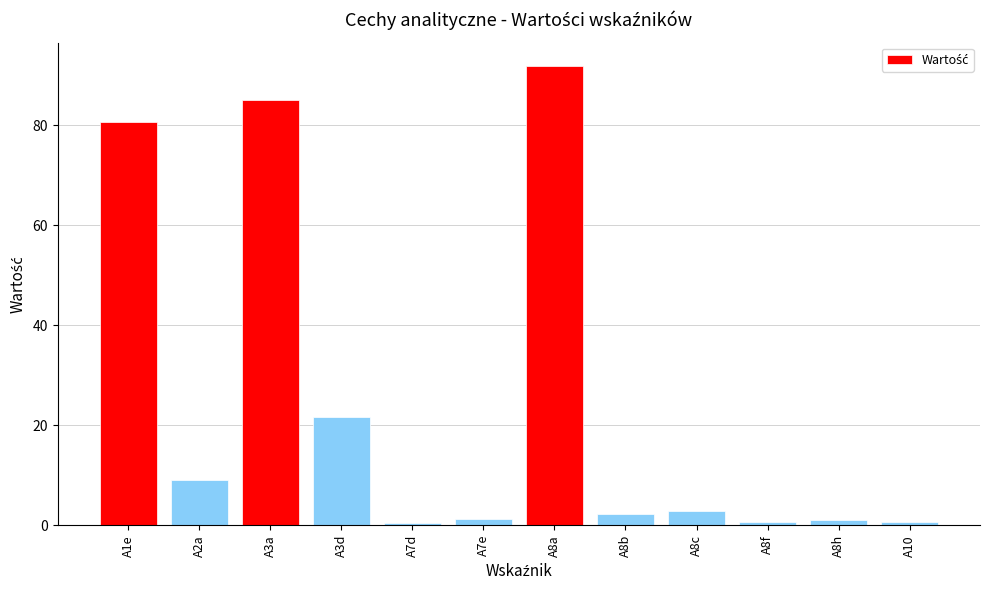

Is it true that the value at A2a is 9.0?

True